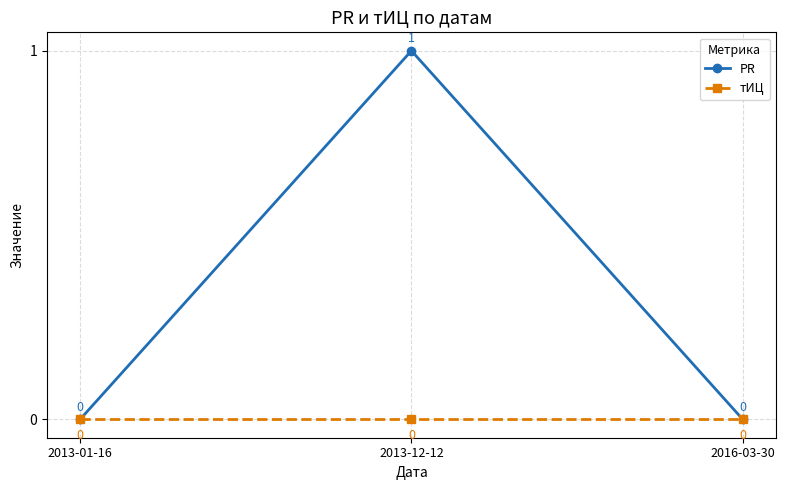

Which category has the highest value in the PR series?

2013-12-12